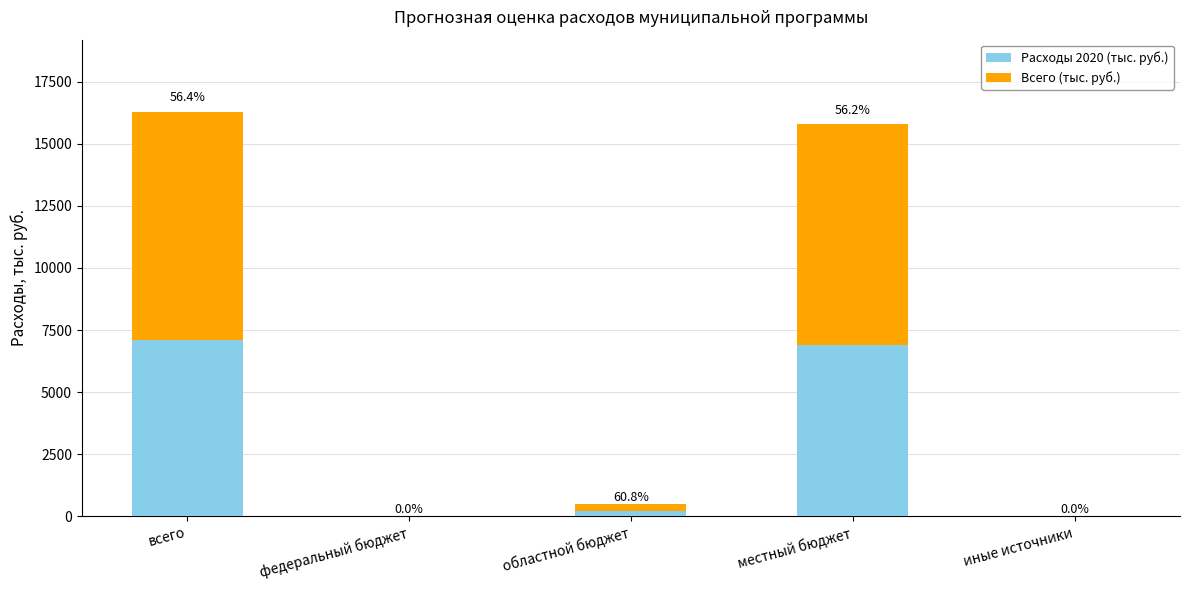

What is the difference between the maximum and second lowest values in the Расходы 2020 (тыс. руб.) series?

7099.5